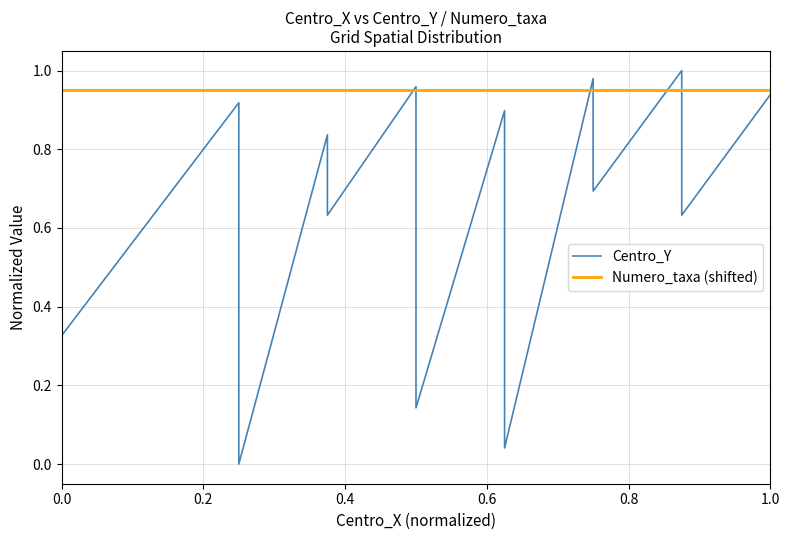

Which series has the largest range (max minus min)?

Centro_Y